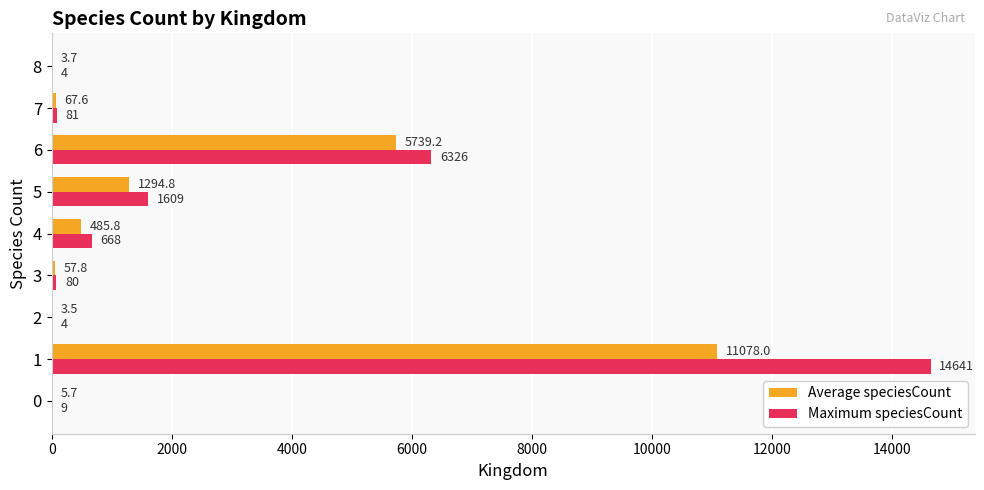

What value does the Maximum speciesCount series have at 1?

14641.0